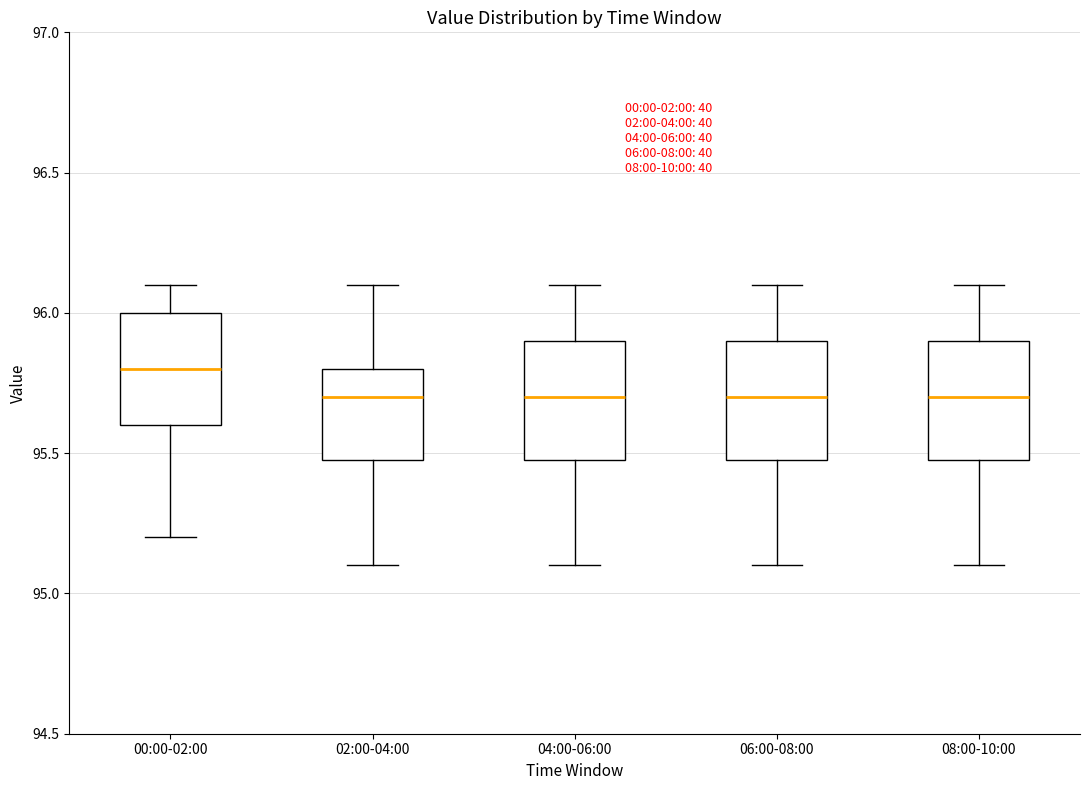

Which box has the highest median line?

00:00-02:00